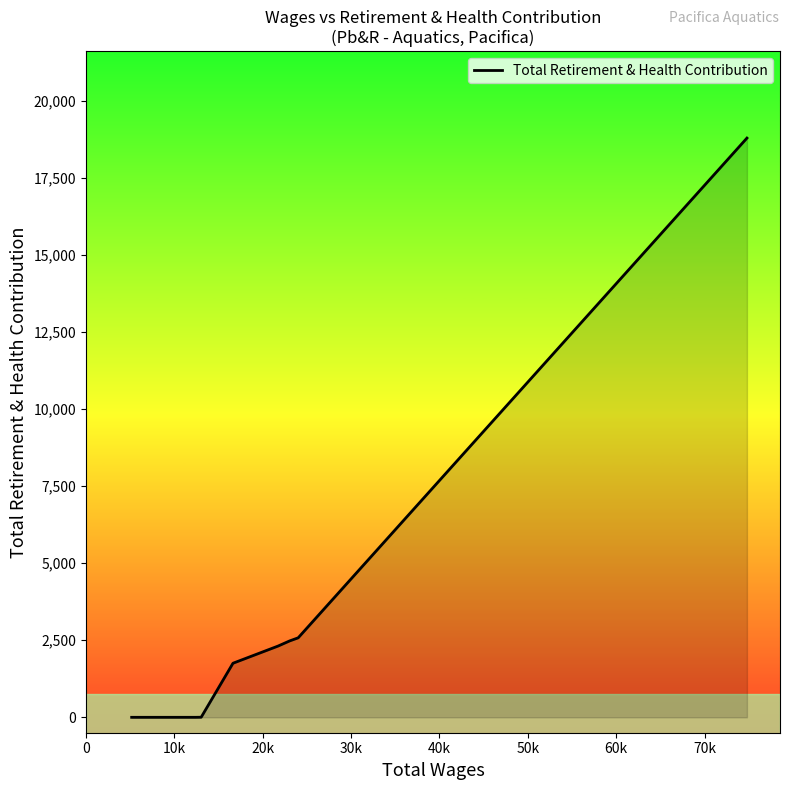

What is the difference between the maximum and minimum values?

18798